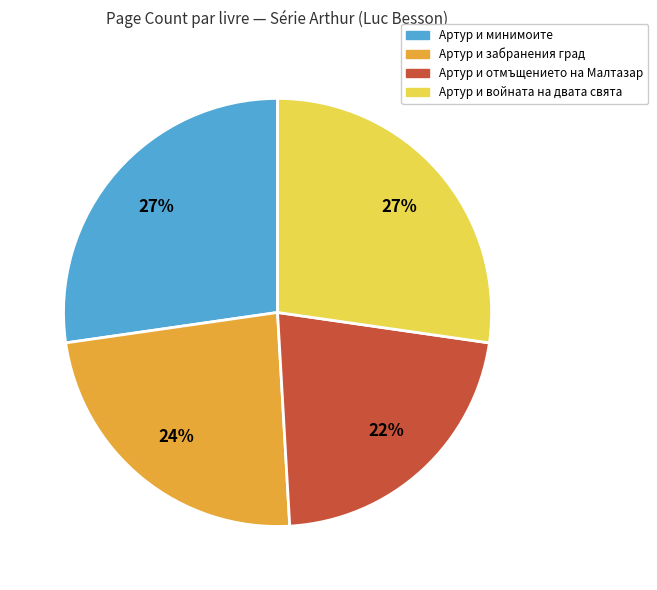

Is there any slice that represents more than half of the pie?

No